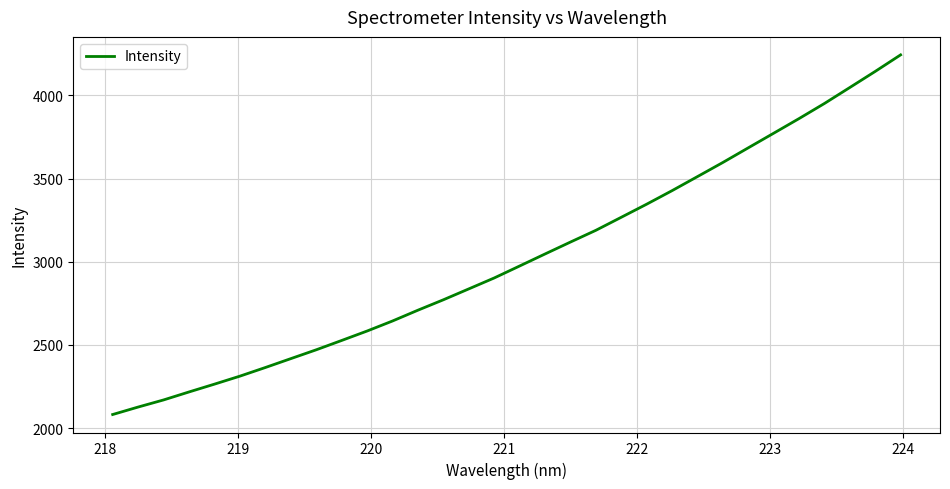

What is the smallest value displayed?

2081.6